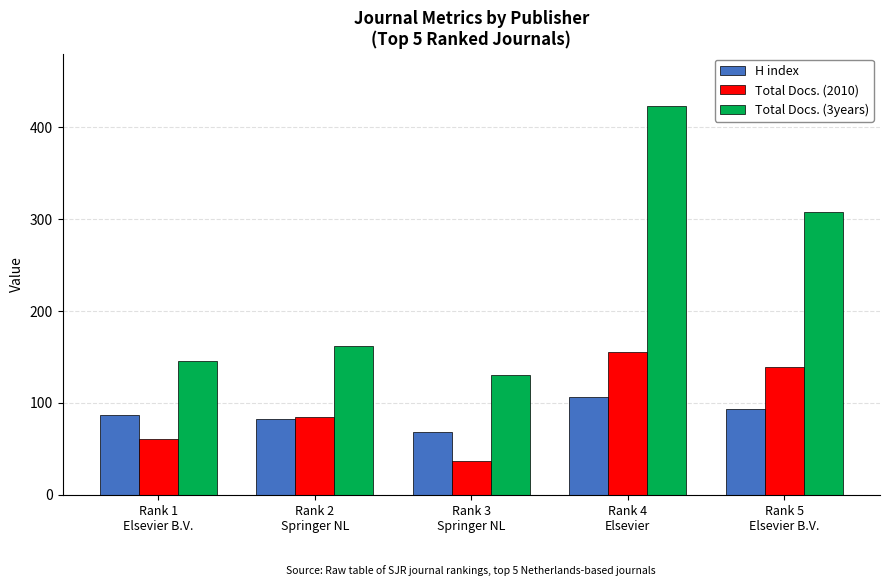

What position from the right is Rank 3
Springer NL?

3